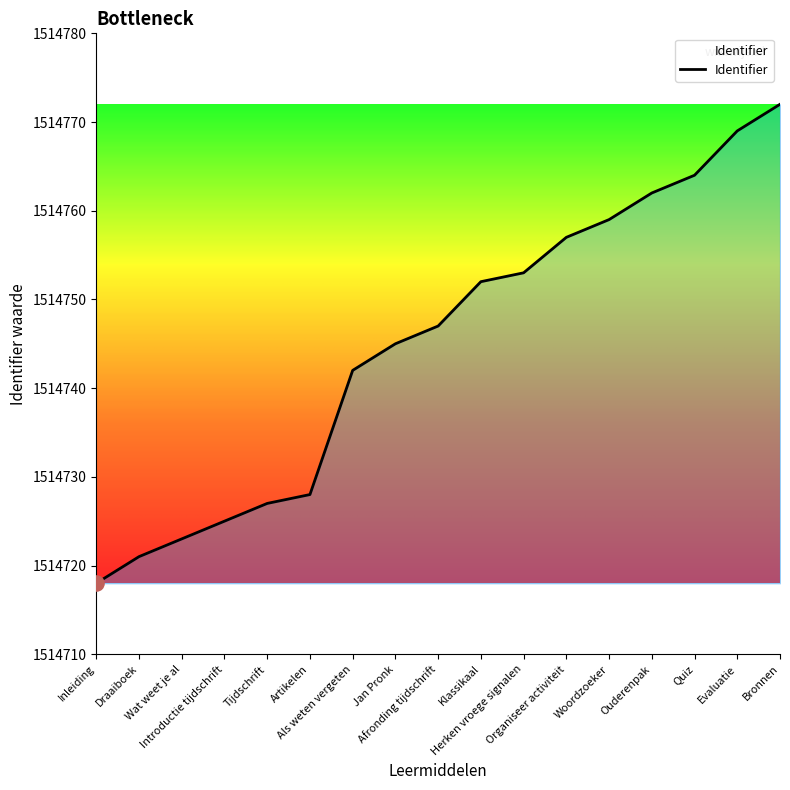

Between Bronnen and Afronding tijdschrift, which is larger?

Bronnen